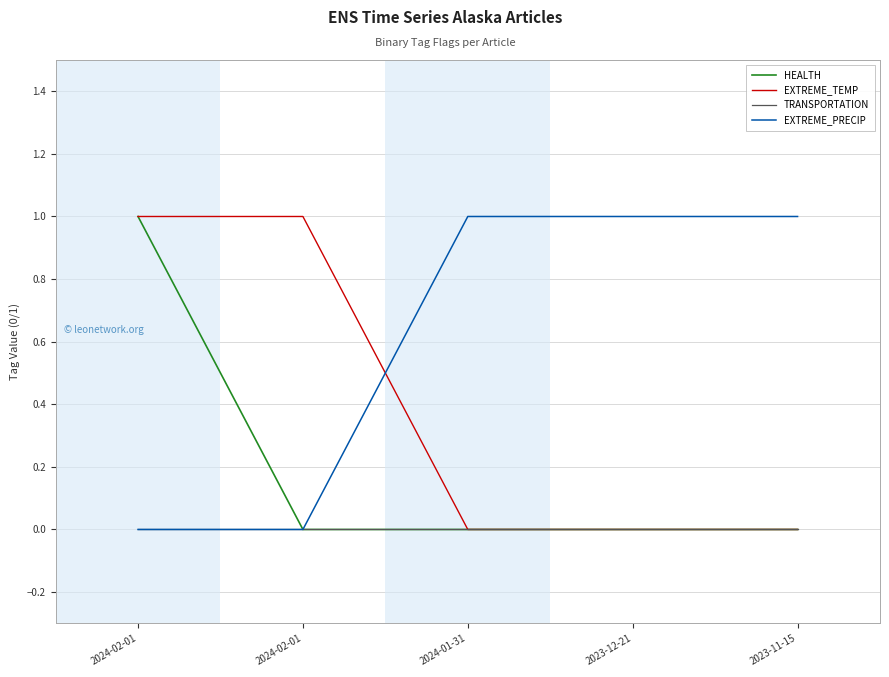

What are all the series names shown in the legend?

HEALTH, EXTREME_TEMP, TRANSPORTATION, EXTREME_PRECIP